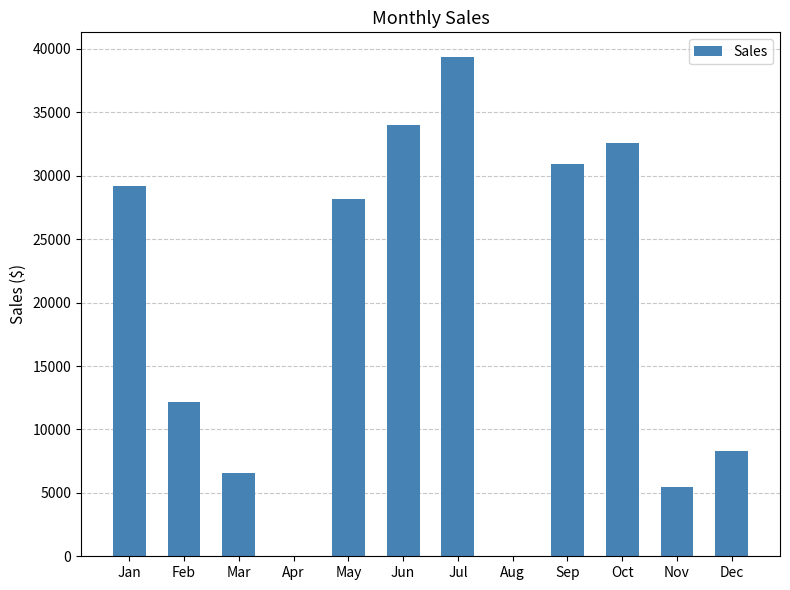

Where does the data first go above 28166?

Jan